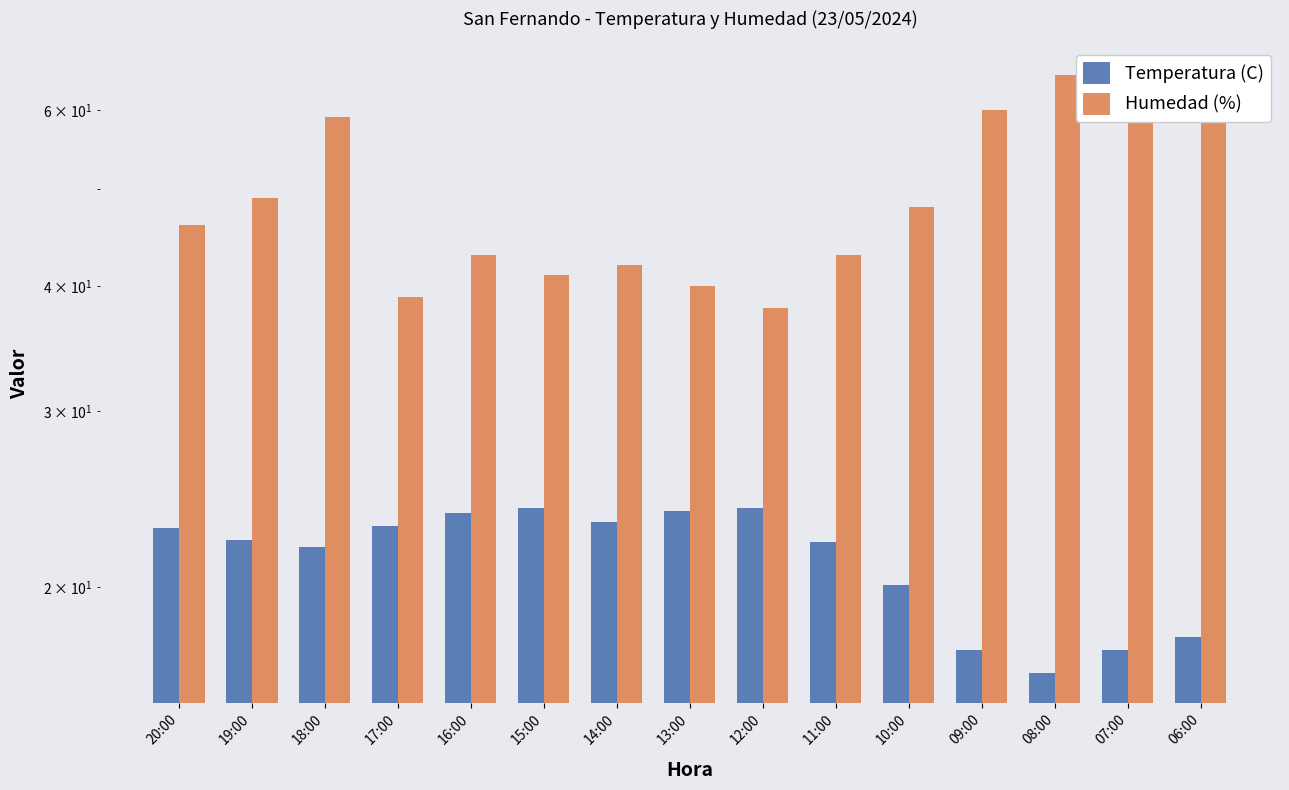

Reading left to right, extract all data points from this chart.

Temperatura (C): 20:00=22.9	19:00=22.3	18:00=21.9	17:00=23.0	16:00=23.7	15:00=24.0	14:00=23.2	13:00=23.8	12:00=24.0	11:00=22.2	10:00=20.1	09:00=17.3	08:00=16.4	07:00=17.3	06:00=17.8
Humedad (%): 20:00=46.0	19:00=49.0	18:00=59.0	17:00=39.0	16:00=43.0	15:00=41.0	14:00=42.0	13:00=40.0	12:00=38.0	11:00=43.0	10:00=48.0	09:00=60.0	08:00=65.0	07:00=61.0	06:00=59.0